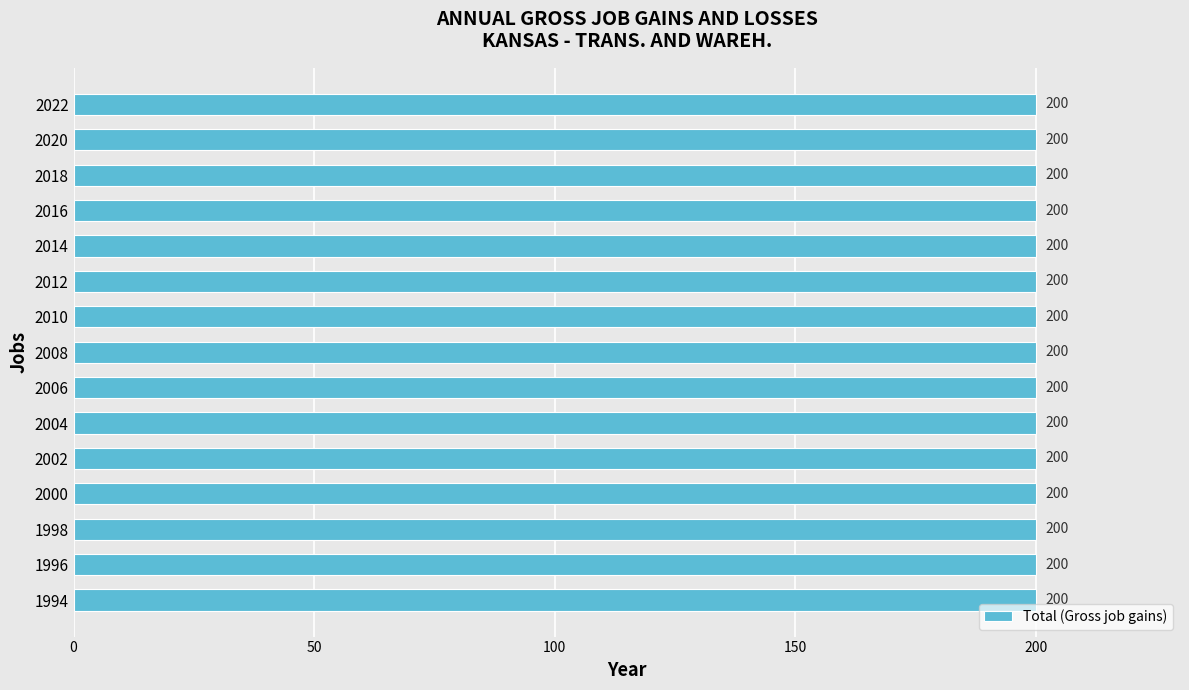

How many groups of bars are there?

15